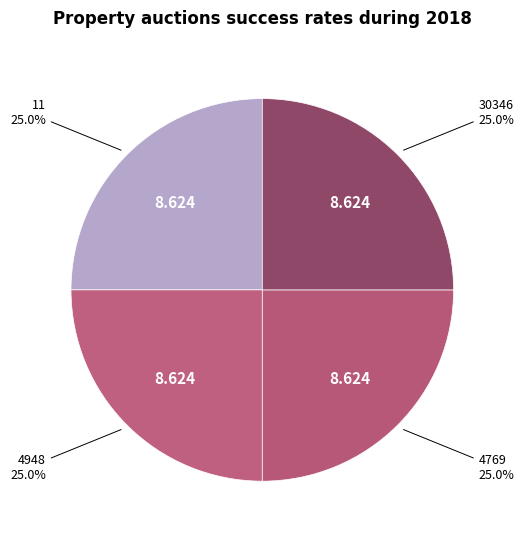

What is the ratio of the value at 4769 to the value at 30346?

1.0